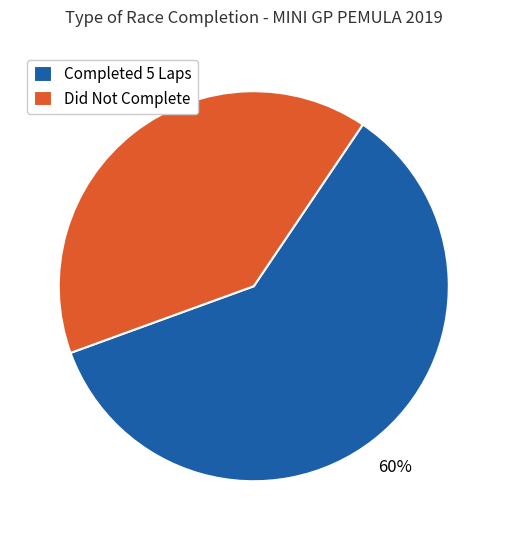

True or false: Completed 5 Laps accounts for 48% of the total.

False